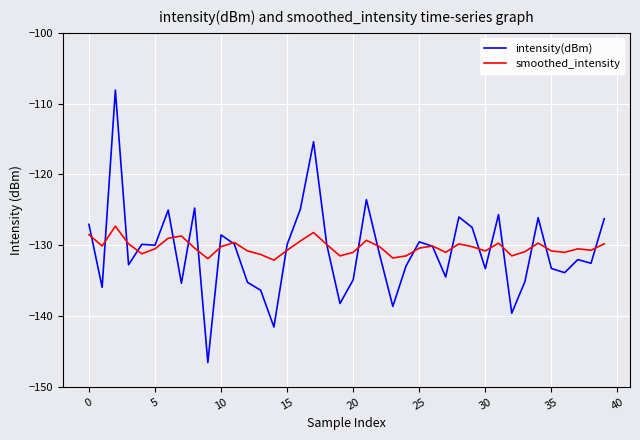

List the series in order of their peak value, highest first.

intensity(dBm), smoothed_intensity